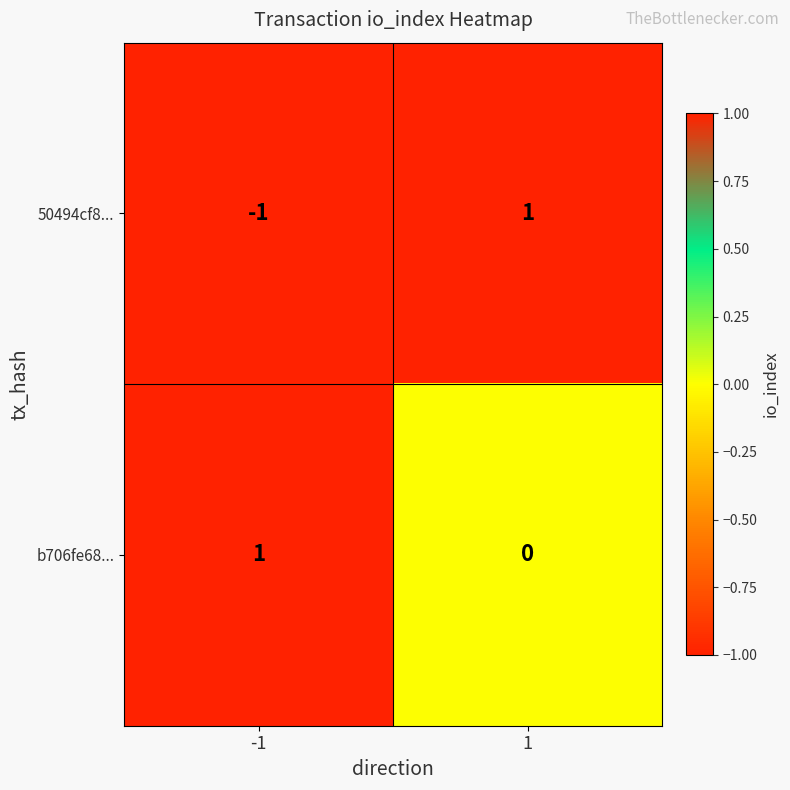

What is the smallest value displayed?

-1